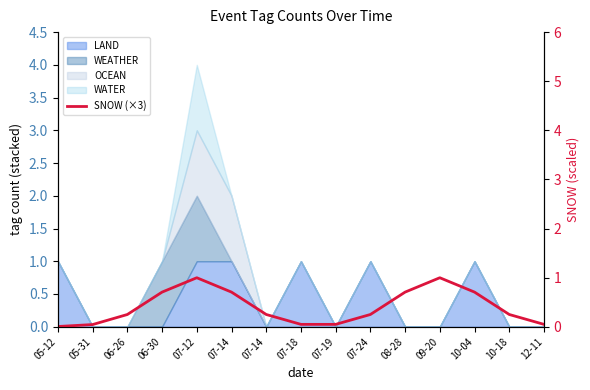

What is the label of the 3rd point from the right?

10-04